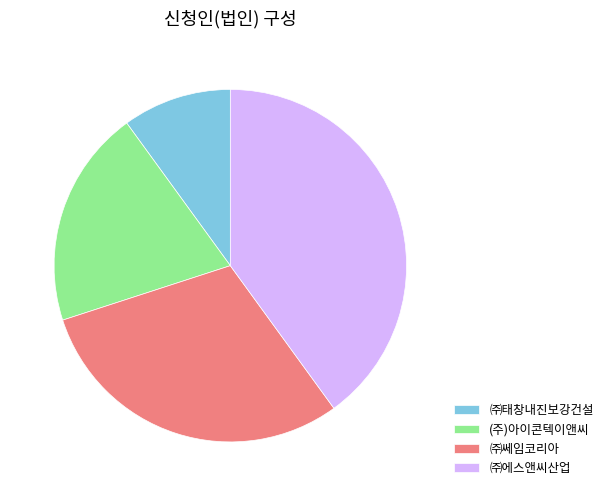

How many segments does this pie chart have?

4